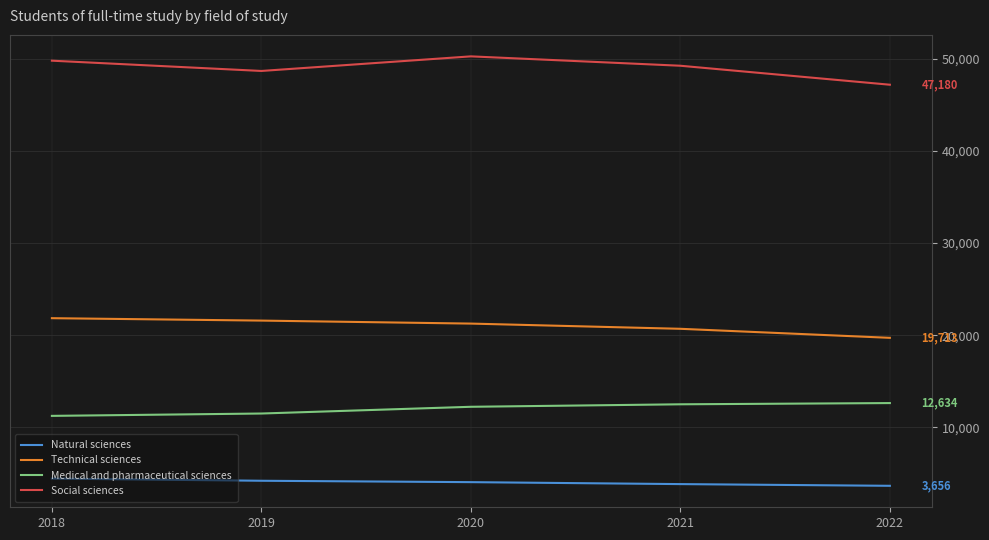

The value of Medical and pharmaceutical sciences at 2019 is 11500. True or false?

True